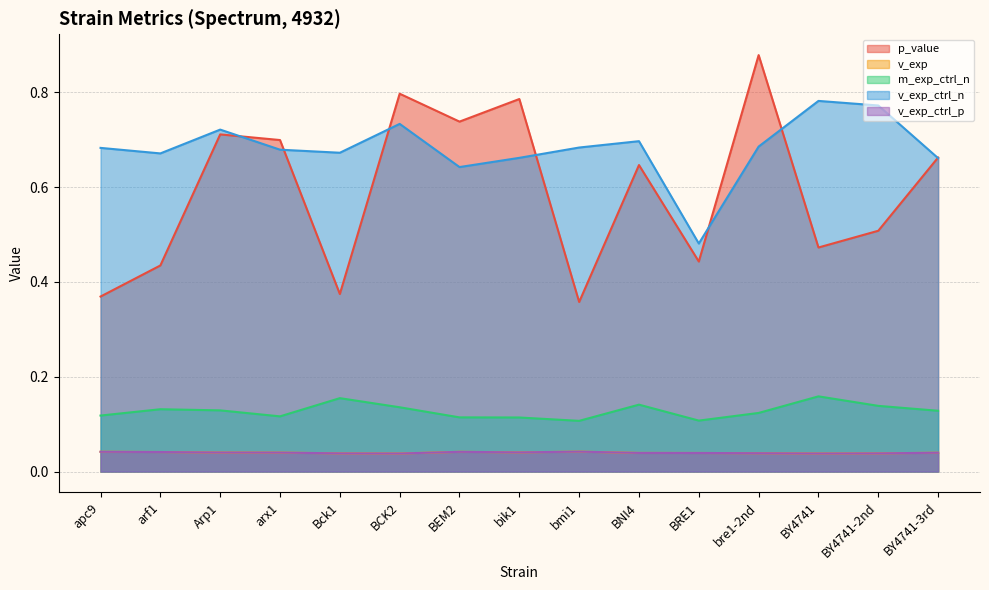

Which series has the widest spread of values?

p_value